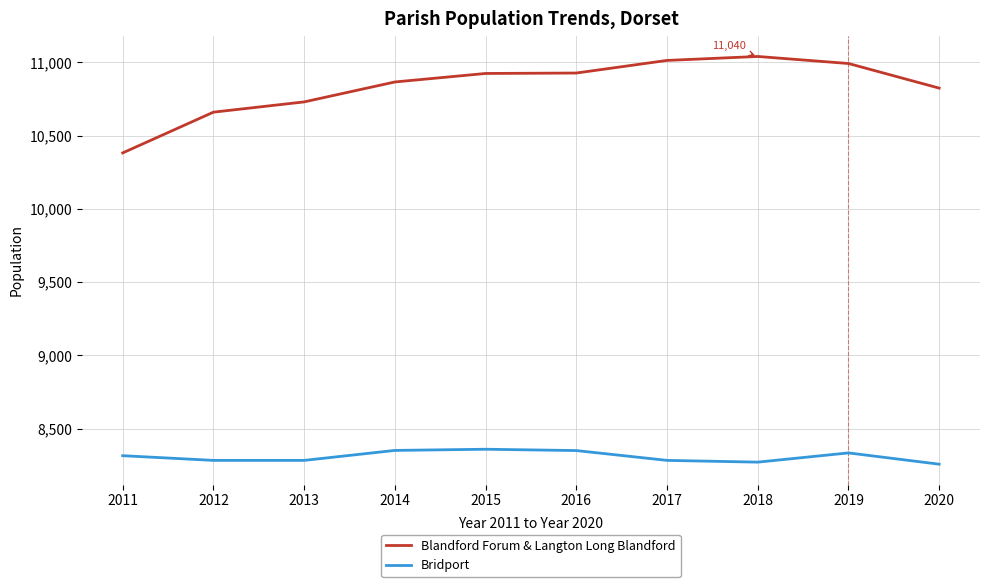

What are all the series names shown in the legend?

Blandford Forum & Langton Long Blandford, Bridport